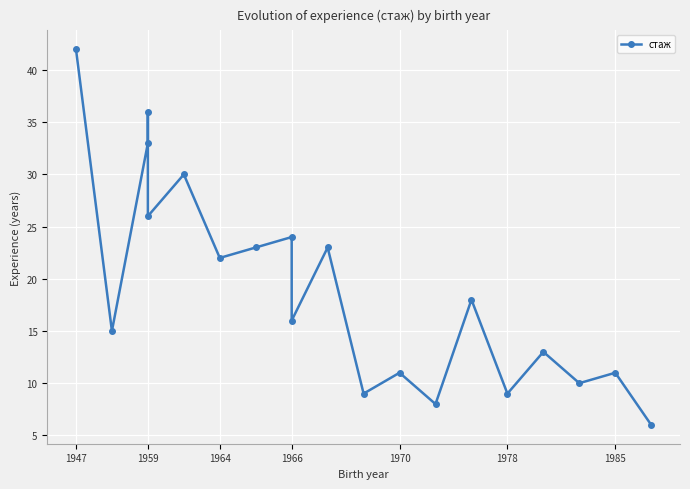

How many values are below 18?

10